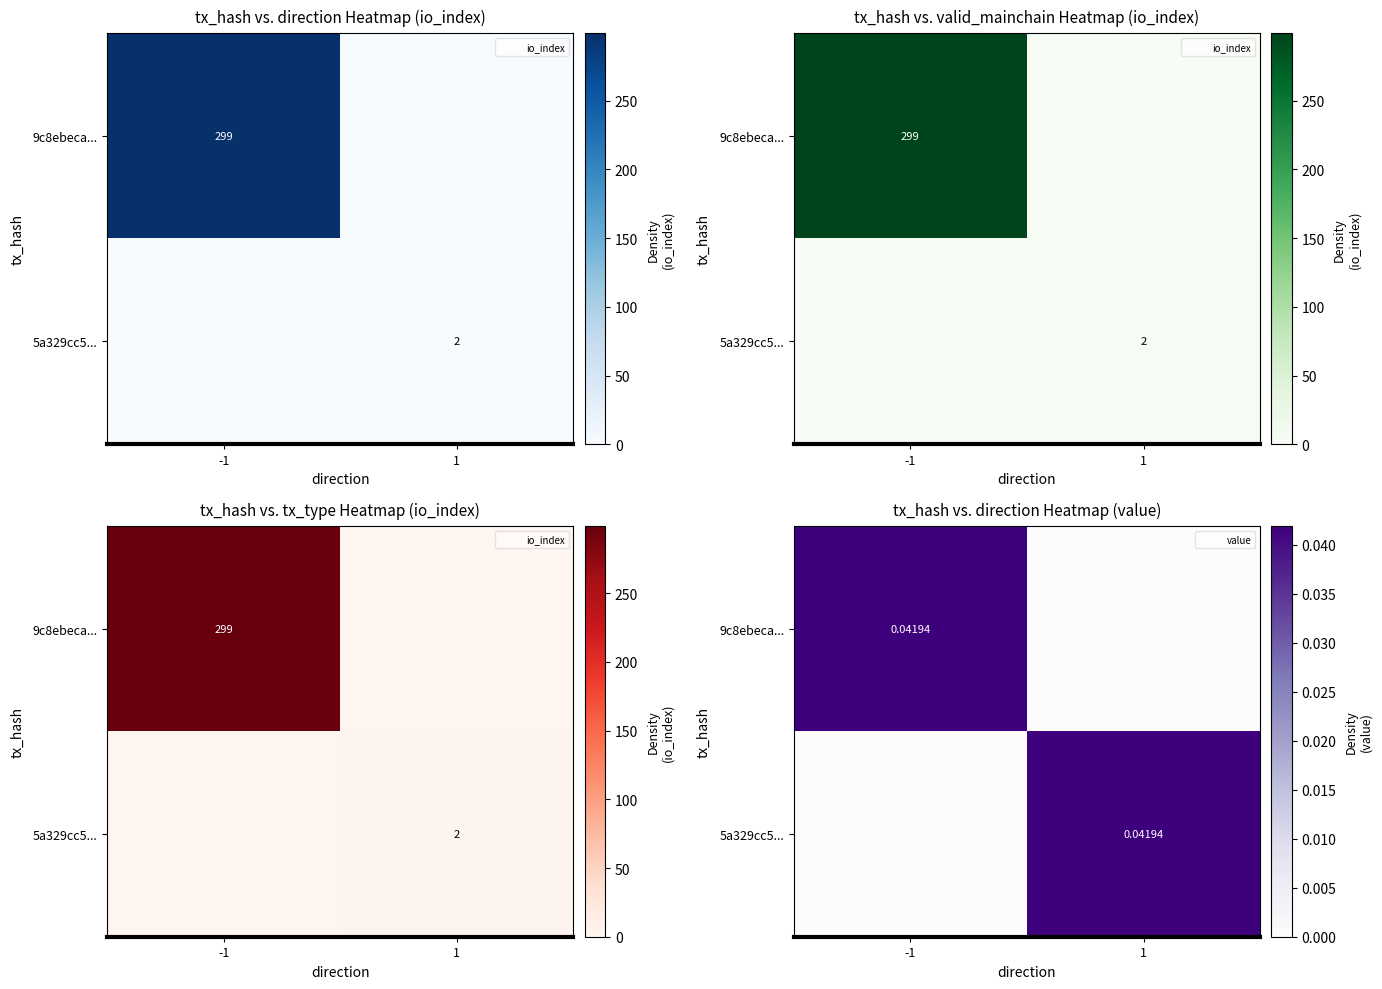

True or false: 9c8ebeca... has a value of 0.0 at 1.

True